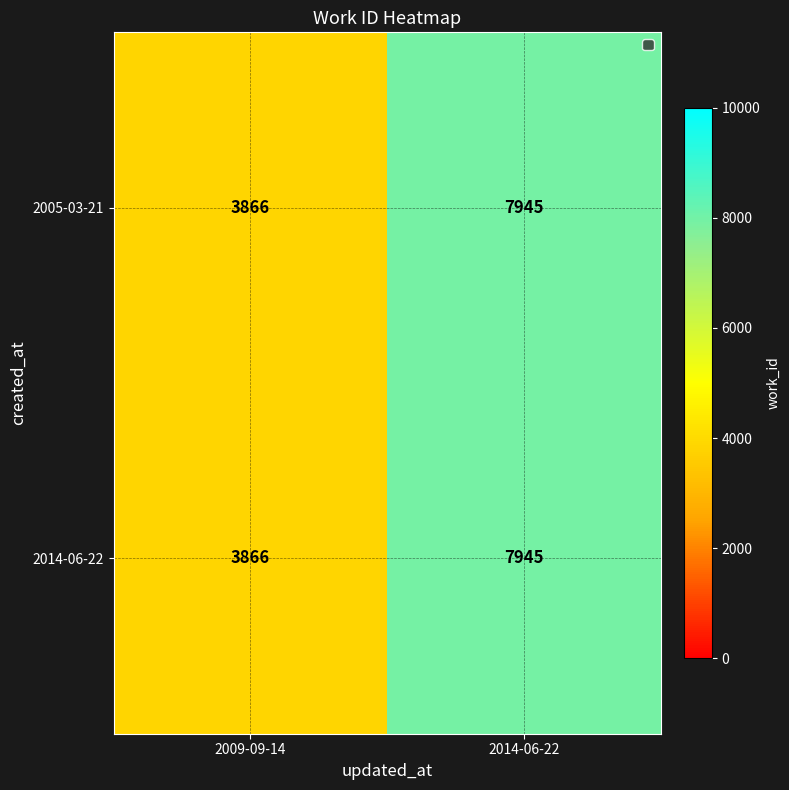

Reading right to left, transcribe all the data shown in this chart.

2005-03-21: 2014-06-22=7945	2009-09-14=3866
2014-06-22: 2014-06-22=7945	2009-09-14=3866